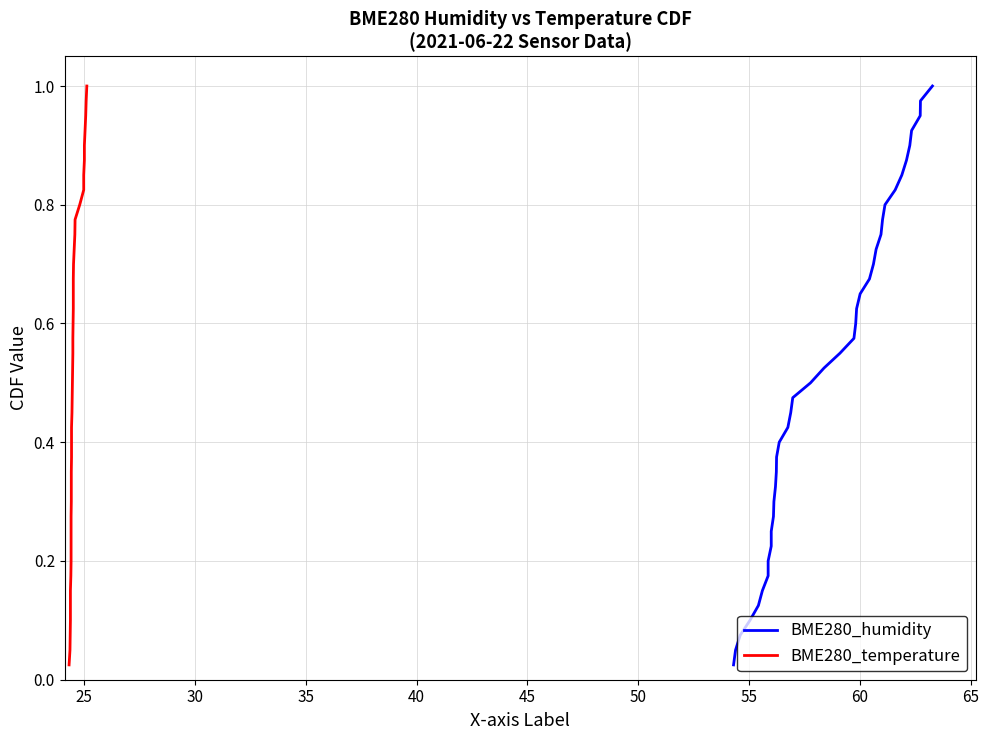

What is the difference between the maximum and minimum values in the BME280_humidity series?

1.0